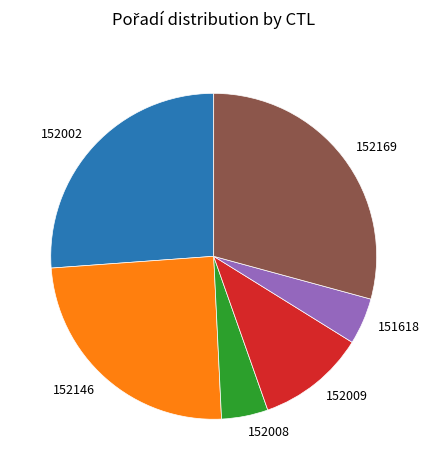

The 151618 slice represents 5% of the pie. True or false?

True